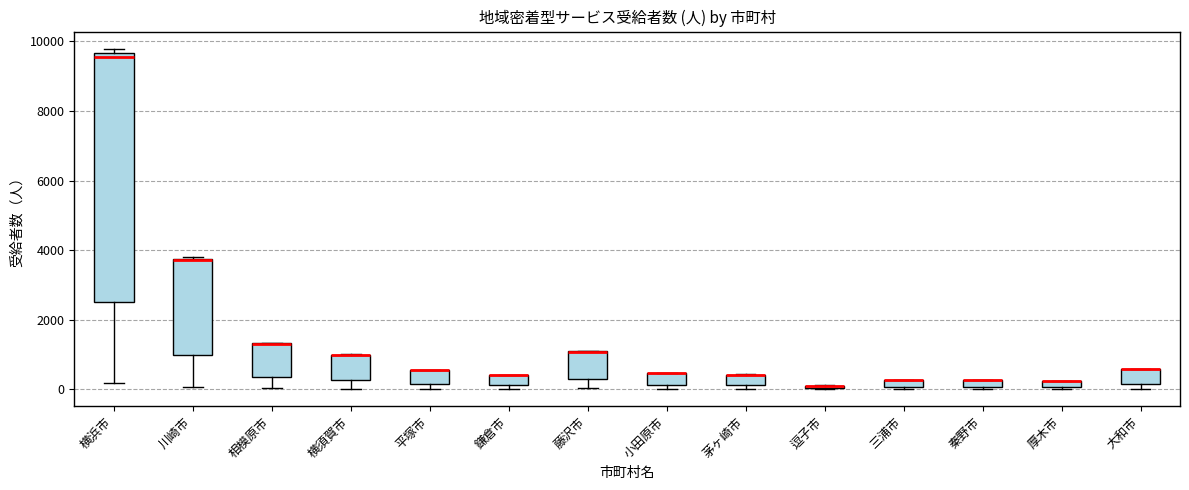

Where is the upper edge of the box for 三浦市 on the y-axis? The values are not printed on the chart, so give them approximately, as read against the axis.

200